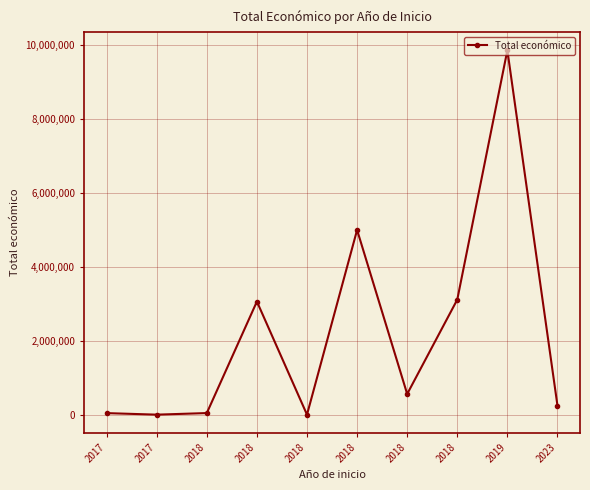

What is the maximum value shown in the chart?

9847932